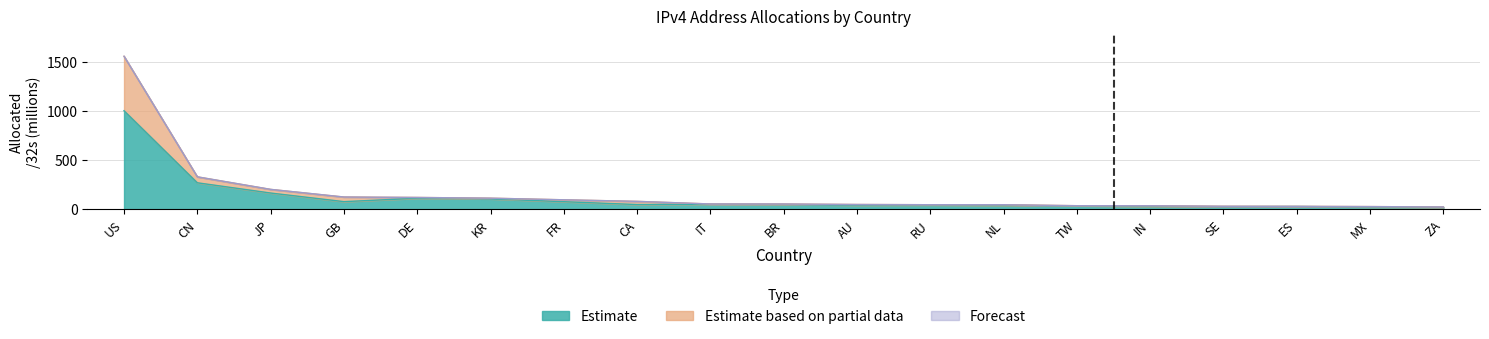

At which category does Advertised /32s reach its first local valley?

GB